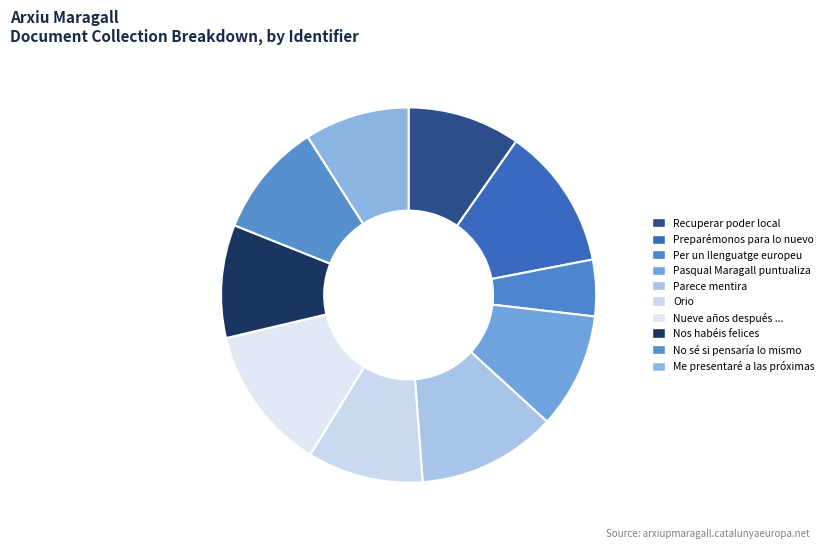

Is there a majority slice in this chart?

No